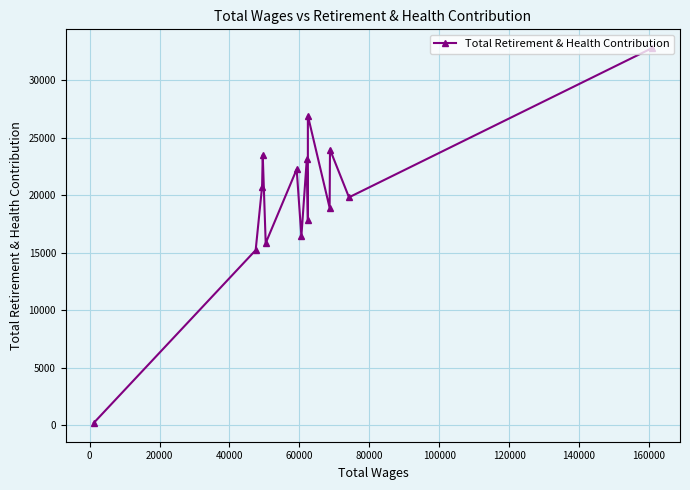

What is the difference between the second highest and second lowest values?

11704